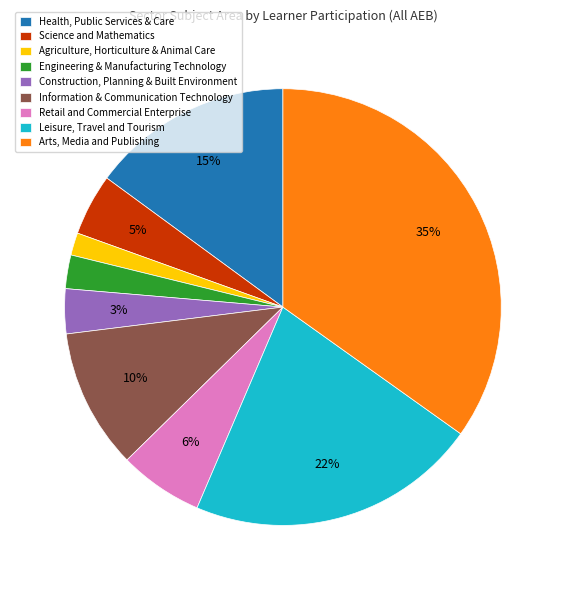

Is the sum of Science and Mathematics and Engineering & Manufacturing Technology greater than half?

No